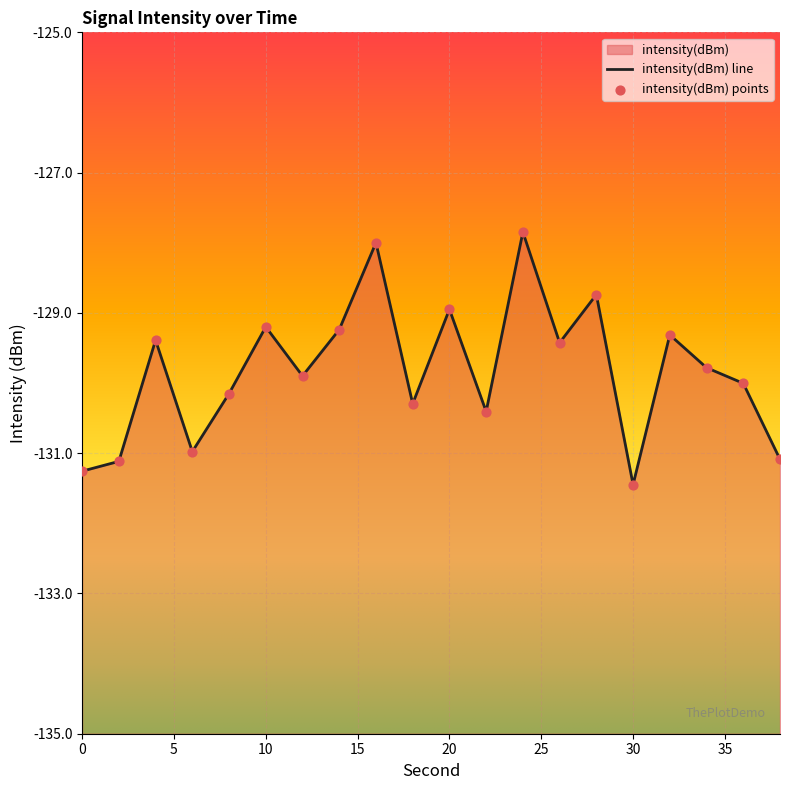

Which has a higher value, 26 or 36?

26